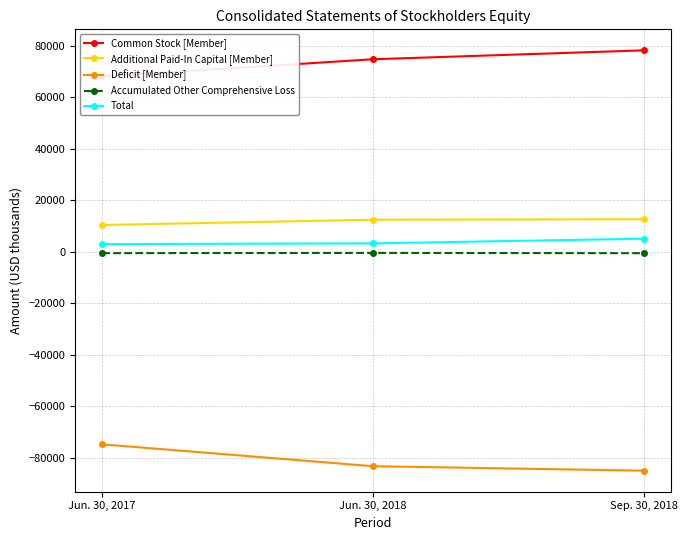

True or false: Common Stock [Member] has a value of 78143 at Sep. 30, 2018.

True